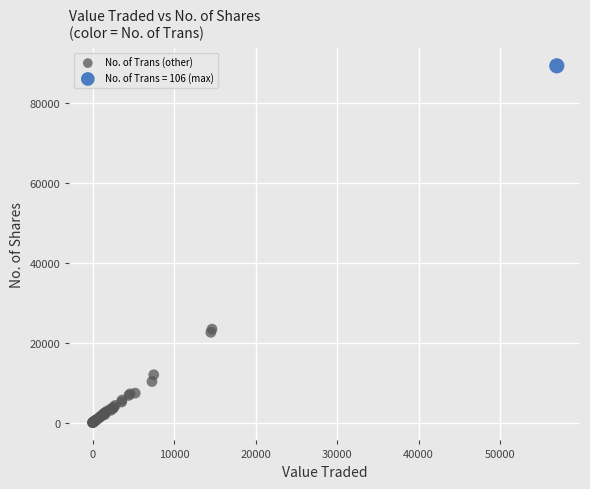

What are all the series names shown in the legend?

No. of Trans (other), No. of Trans = 106 (max)